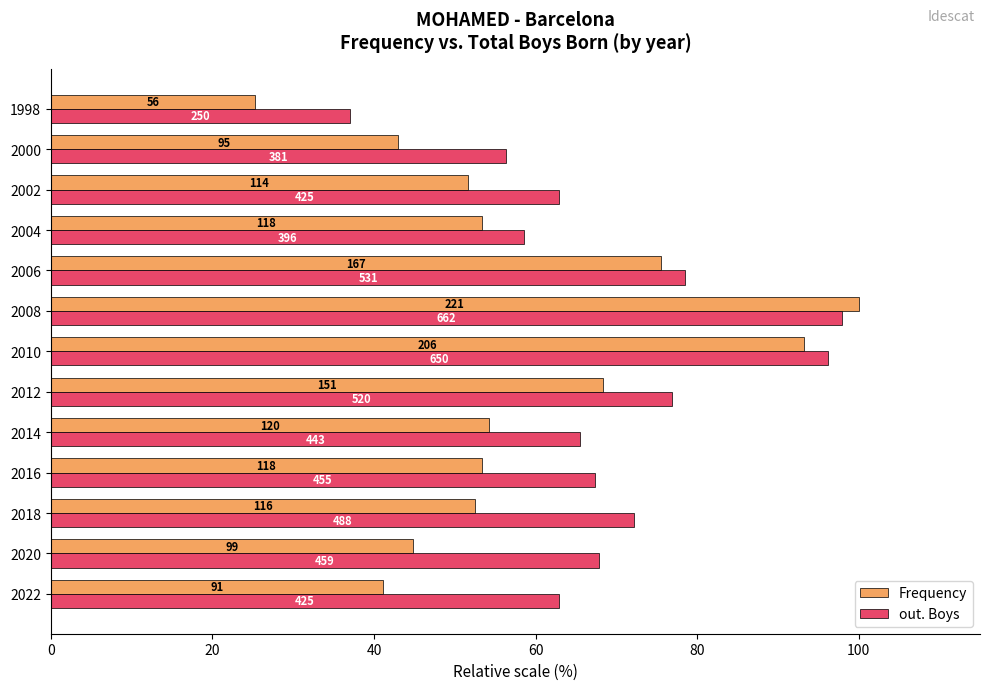

What are all the series names shown in the legend?

Frequency, out. Boys